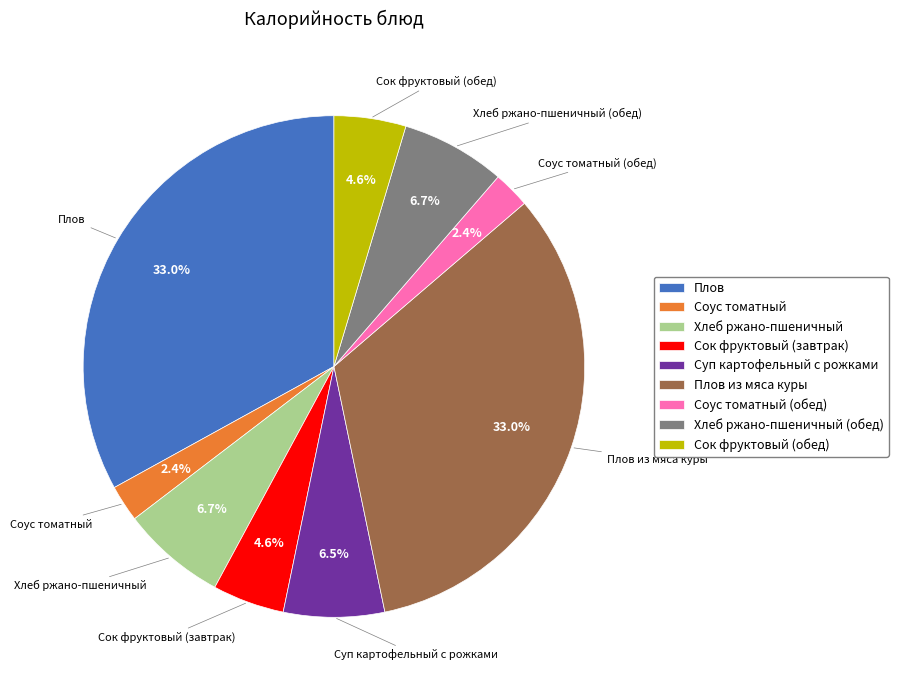

How many segments does this pie chart have?

9